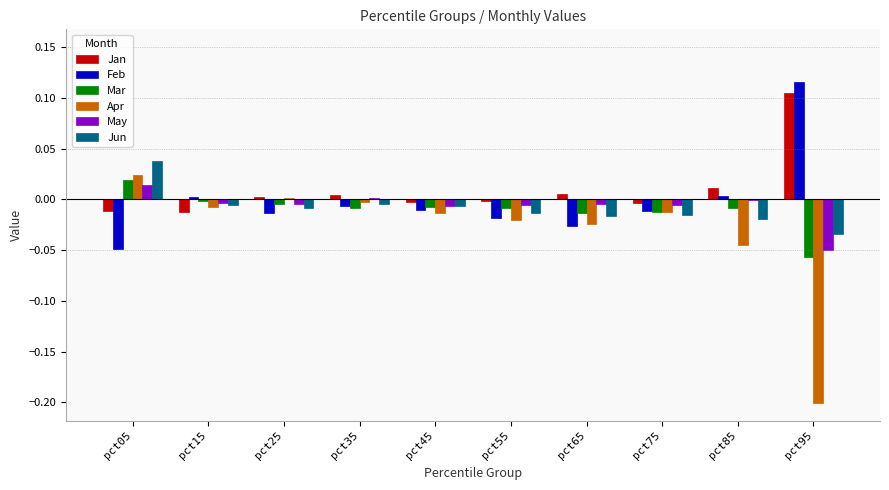

At which label does Mar reach its peak?

pct05